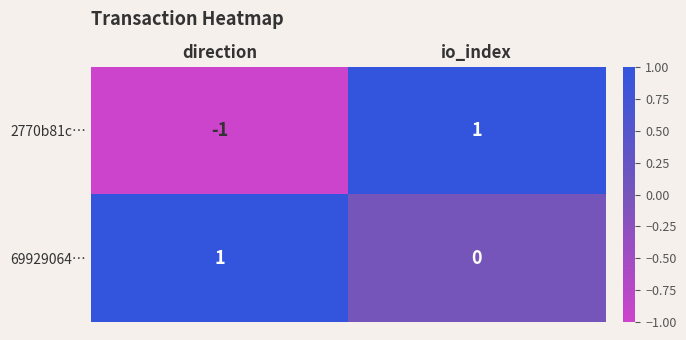

Which series has the largest range (max minus min)?

2770b81c…